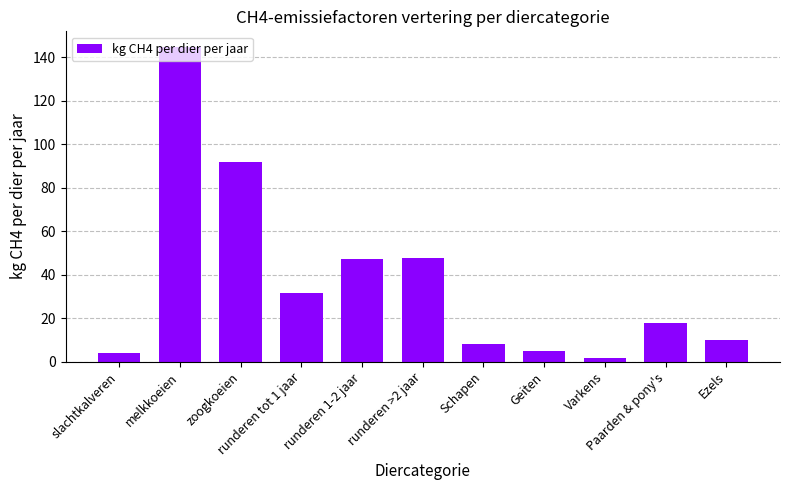

What is the label of the 1st bar from the left?

slachtkalveren